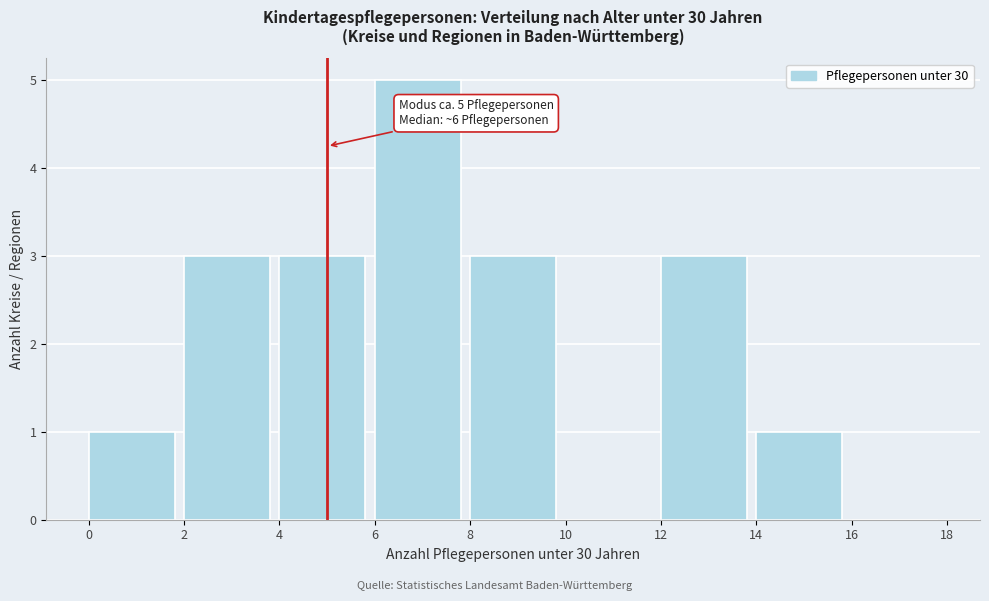

Over which range of the x-axis is the bar tallest?

6 to 8